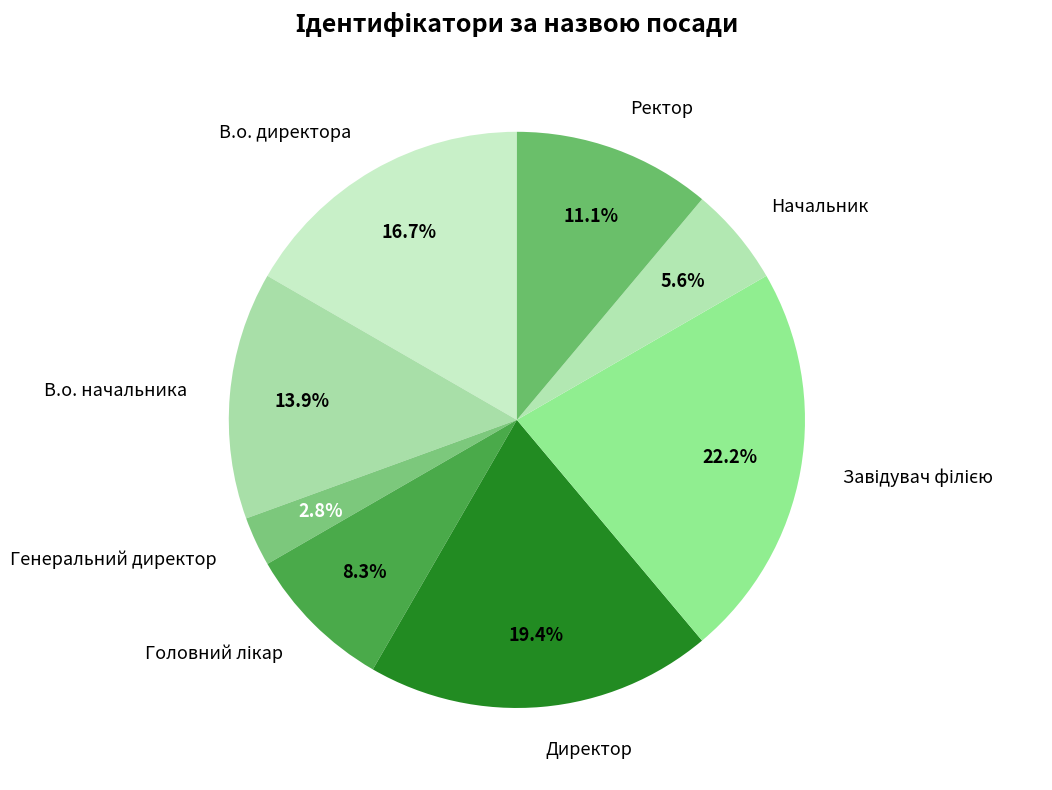

Count the number of slices in the pie.

8